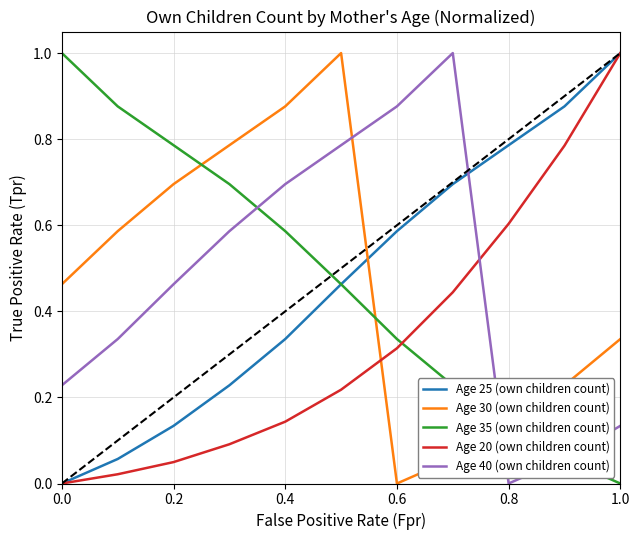

What is the highest value of the Age 40 (own children count) series?

1.0